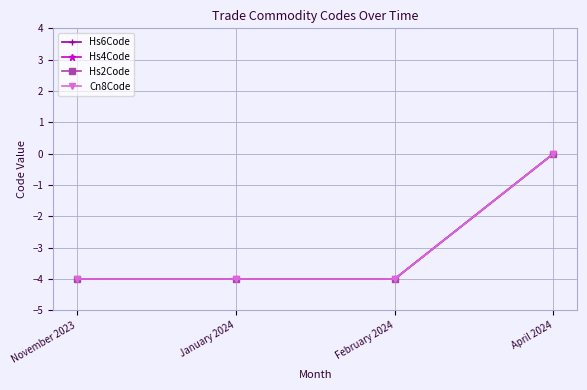

Is the value of Hs6Code at January 2024 greater than the value of Hs4Code at November 2023?

No